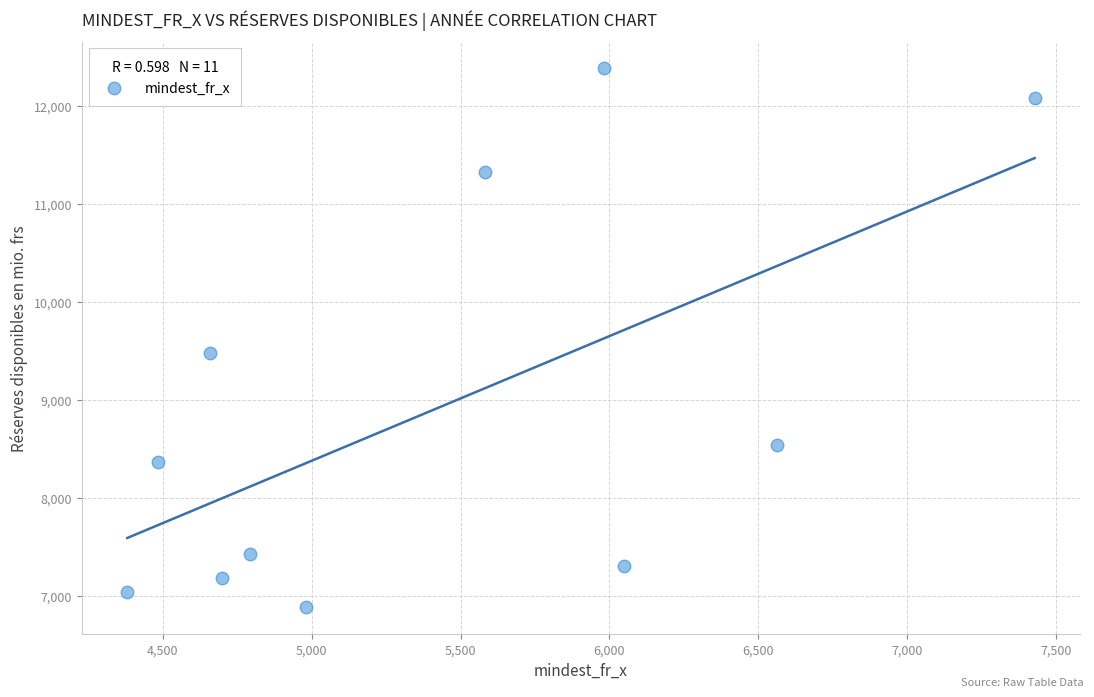

What is the range of Y values (max minus min)?

5496.0